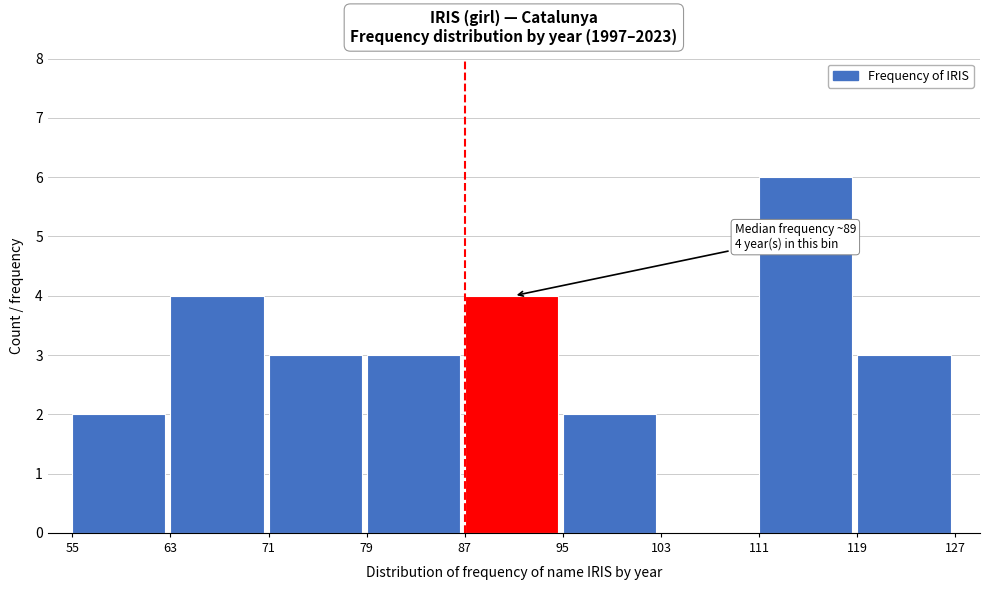

Over which range of the x-axis is the bar tallest?

111 to 119